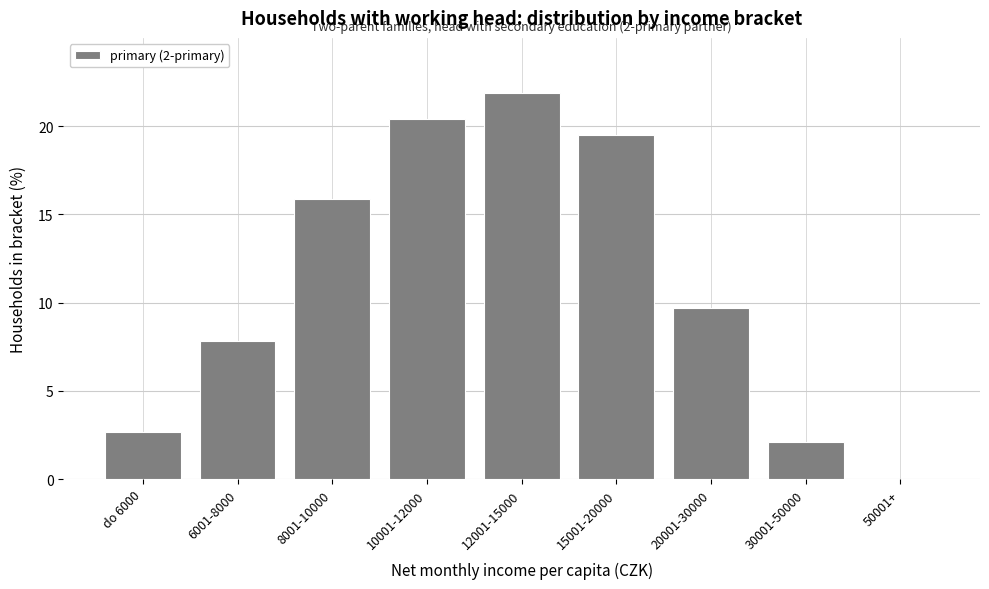

Reading left to right, what are all the values shown in this chart?

do 6000=2.7	6001-8000=7.8	8001-10000=15.9	10001-12000=20.4	12001-15000=21.9	15001-20000=19.5	20001-30000=9.7	30001-50000=2.1	50001+=0.0